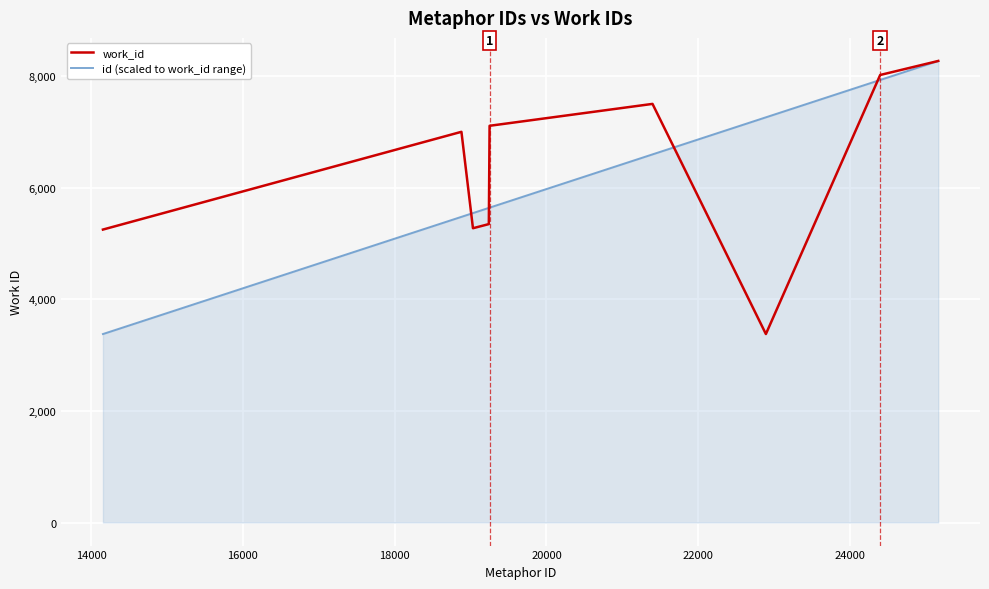

What is the minimum value shown in the chart?

3376.0